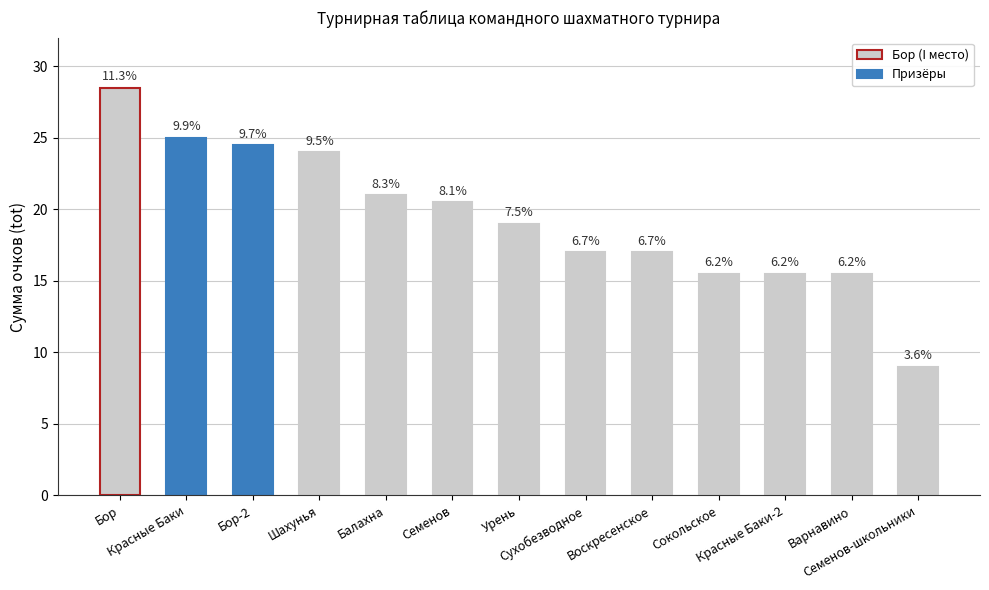

What is the approximate value at Красные Баки-2?

15.5